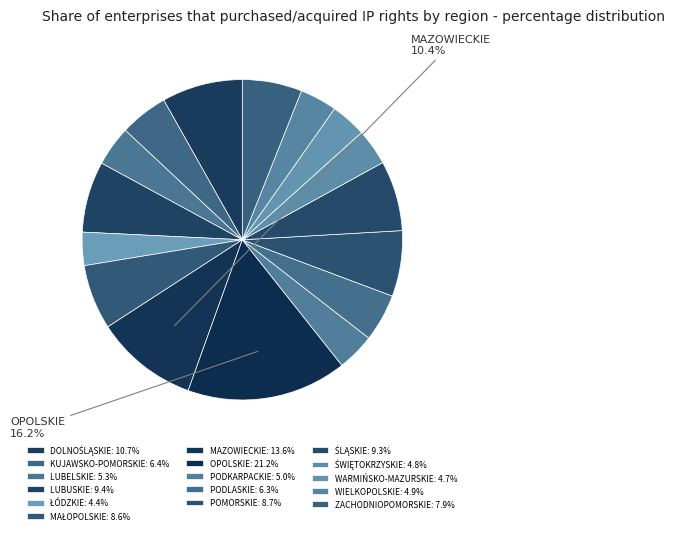

Which category has the biggest portion of the pie?

OPOLSKIE